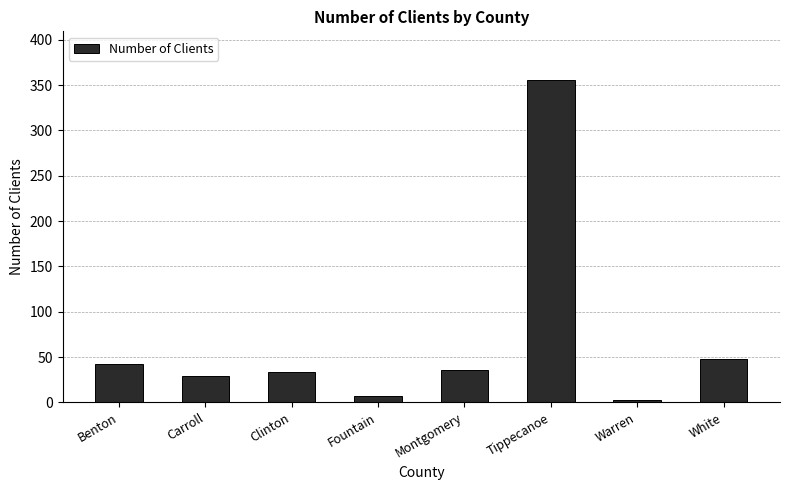

At which category does the chart reach its peak across all series?

Tippecanoe